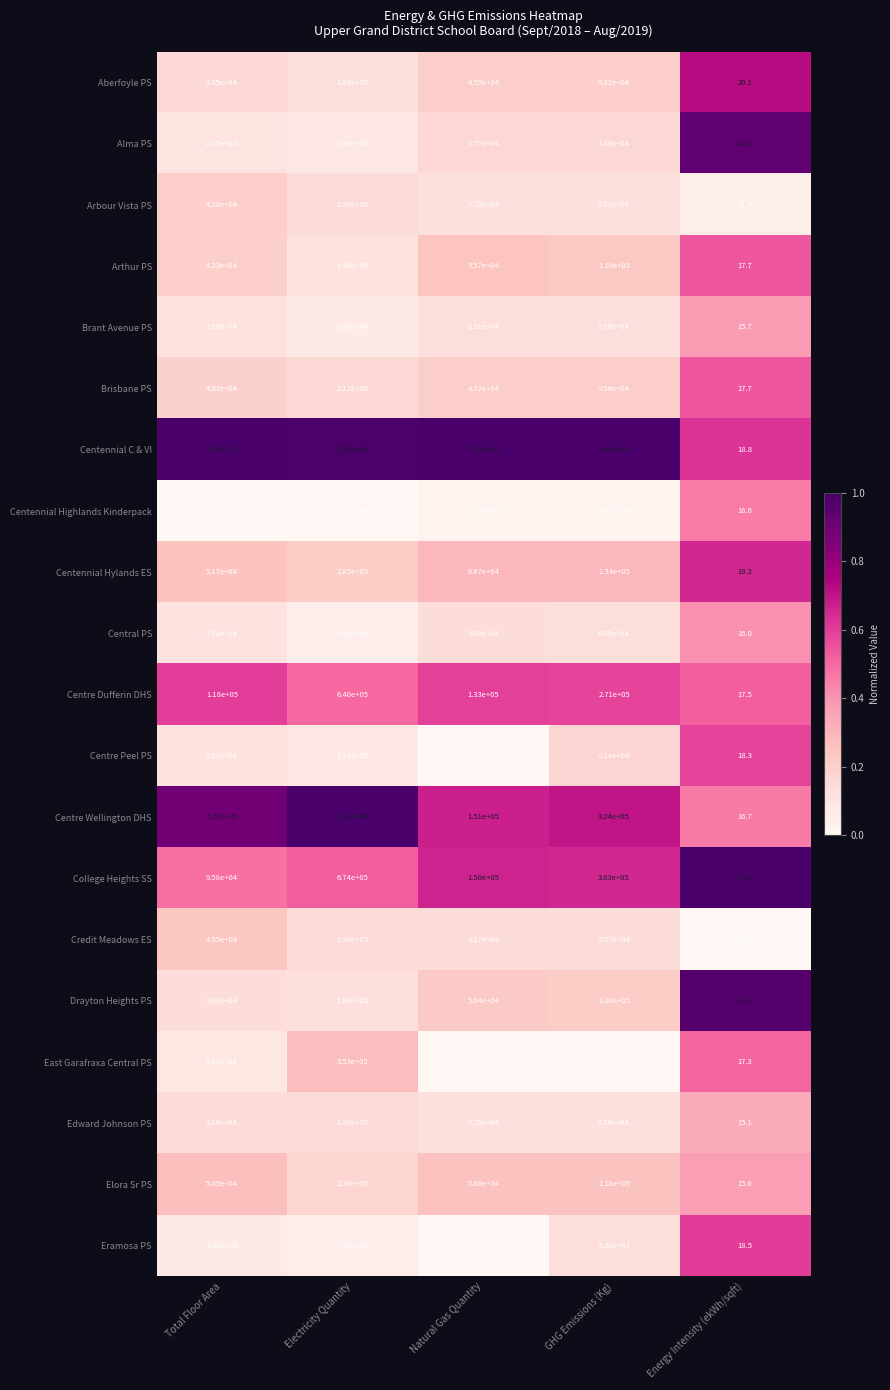

Is the value of Eramosa PS at GHG Emissions (Kg) greater than the value of Alma PS at Natural Gas Quantity?

Yes